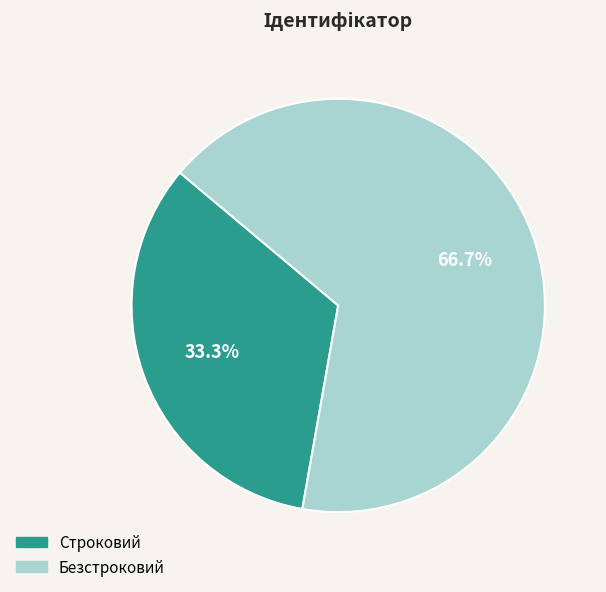

Which has a higher value, Строковий or Безстроковий?

Безстроковий